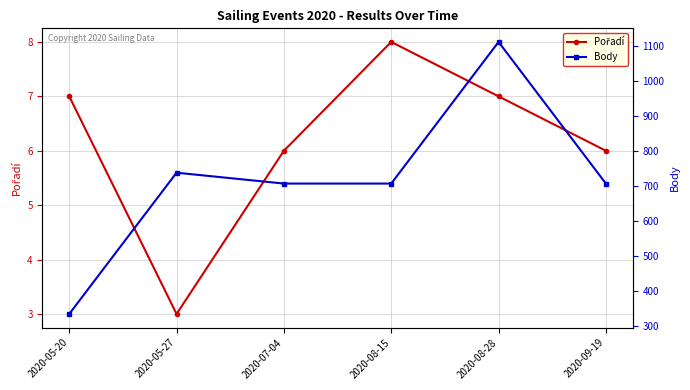

At which label does Pořadí first exceed 7?

2020-08-15